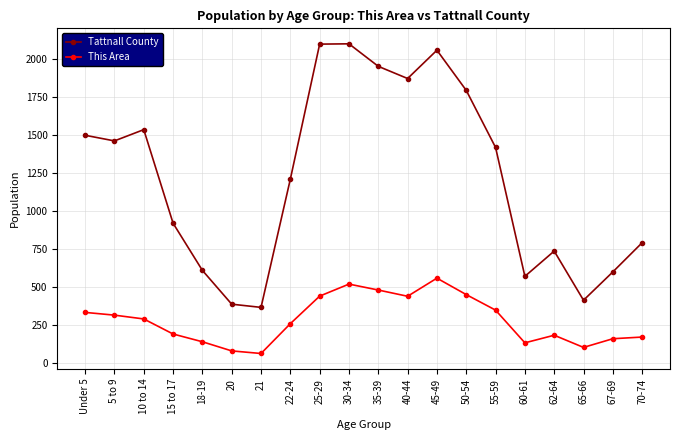

The This Area series shows 449 at 50-54. True or false?

True